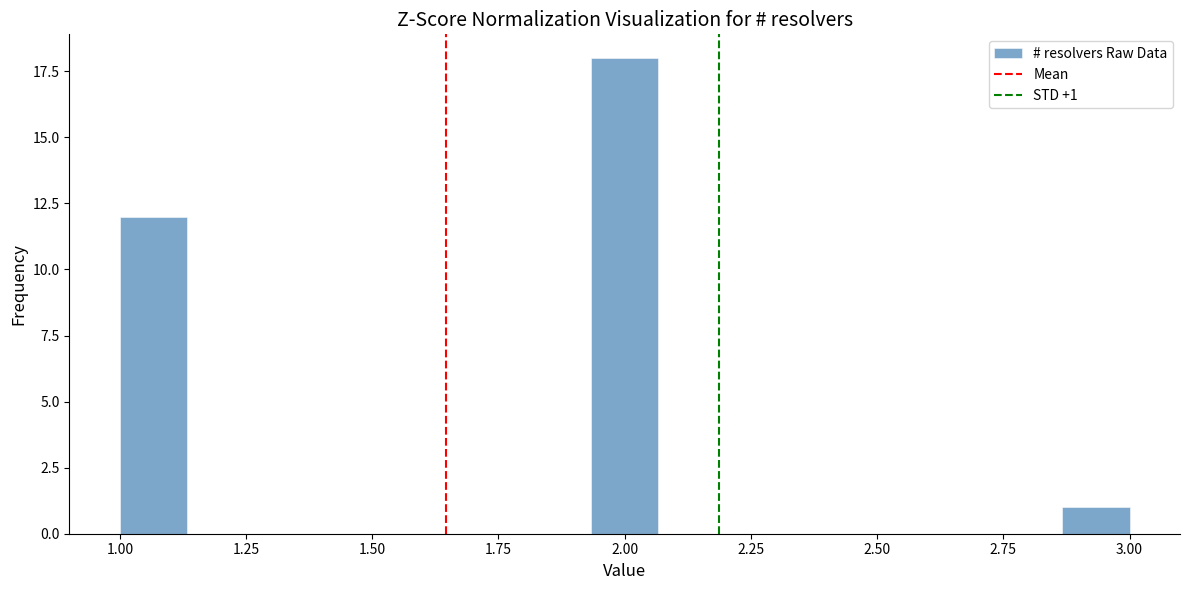

Read against the x-axis, roughly where is the centre of the tallest bar?

2.00